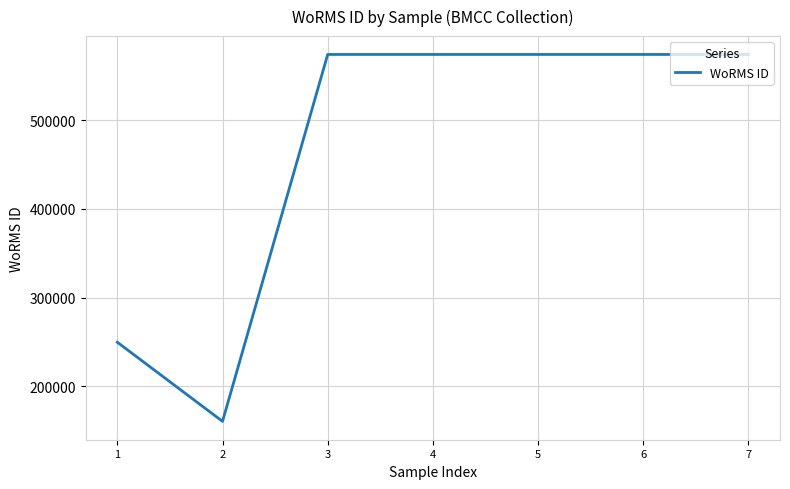

What is the maximum value shown in the chart?

573955